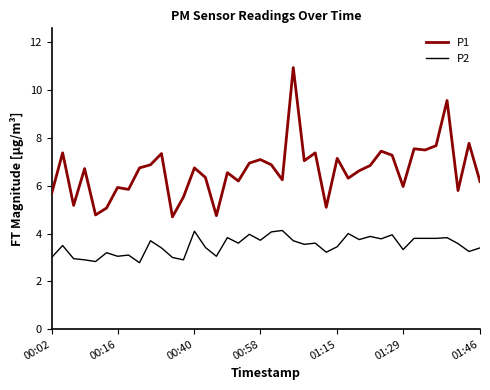

True or false: P1 and P2 cross at least once.

False